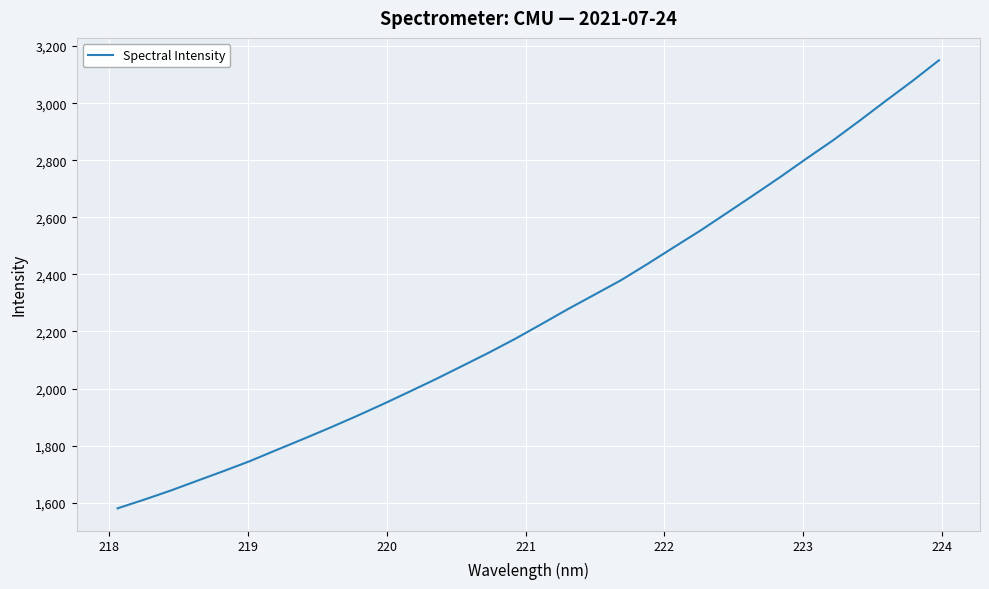

What is the difference between the maximum and minimum values?

1569.9